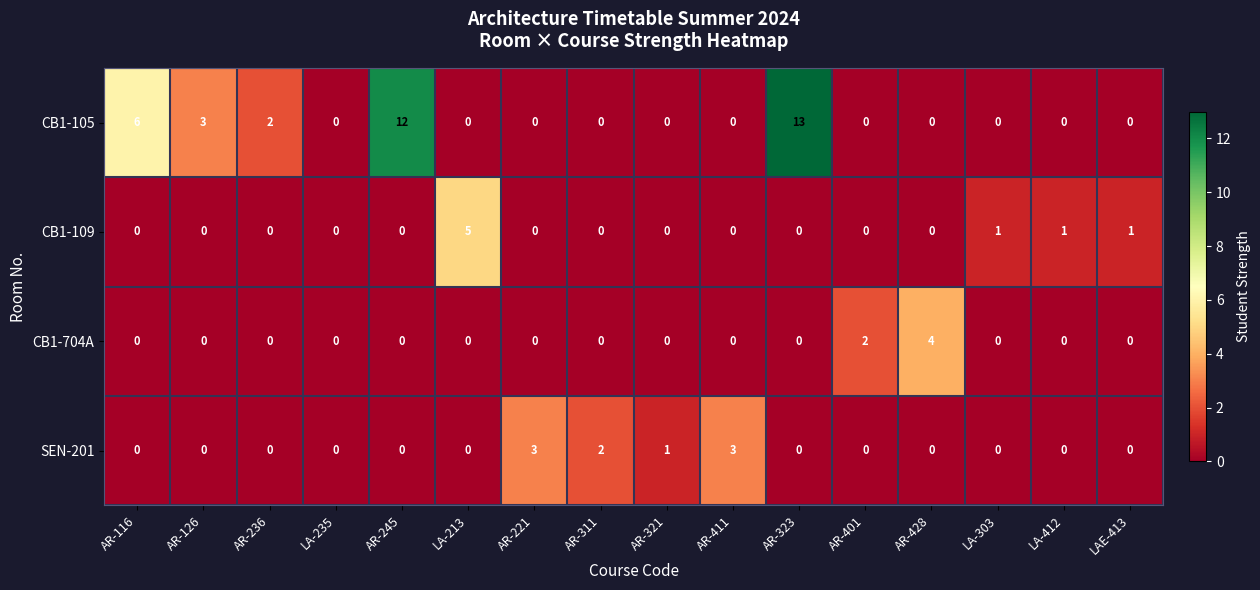

How many distinct data groups are displayed?

4